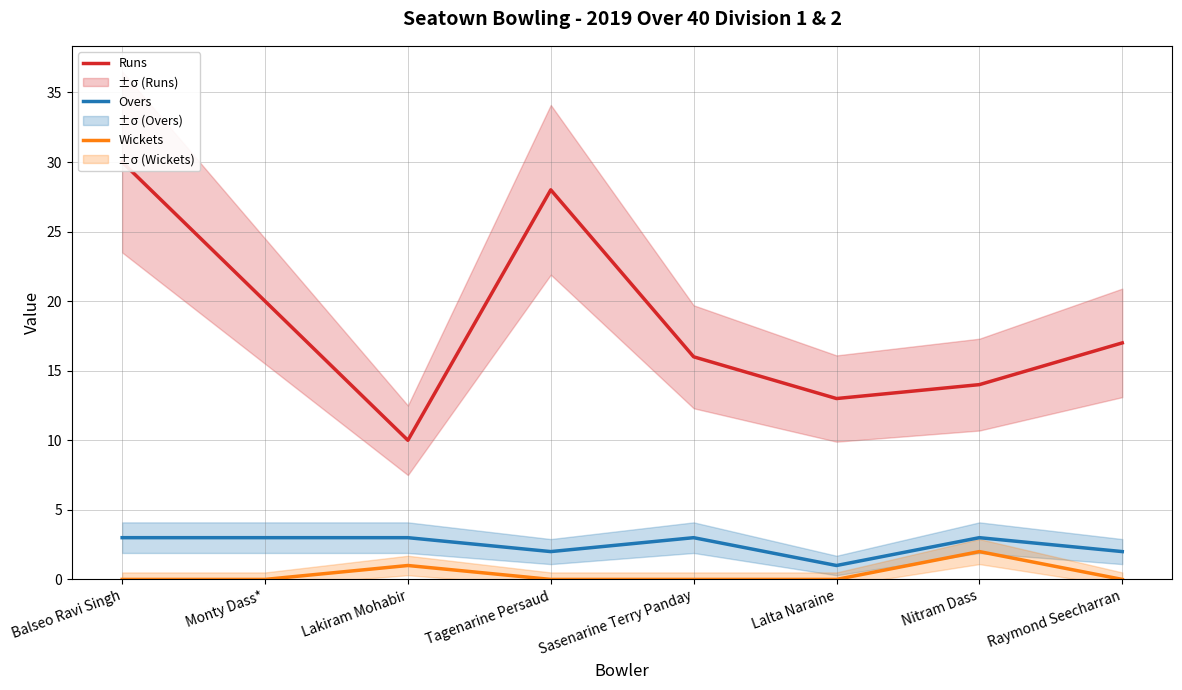

What is the label of the 6th point from the right?

Lakiram Mohabir